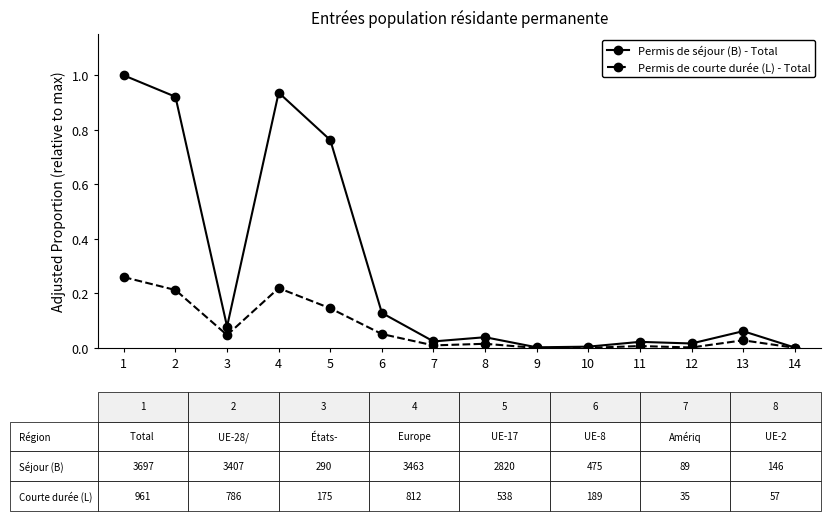

What are all the series names shown in the legend?

Permis de séjour (B) - Total, Permis de courte durée (L) - Total